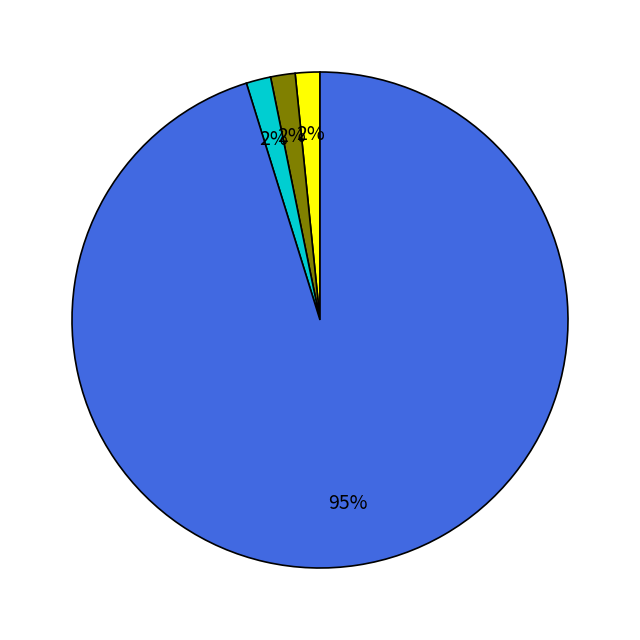

Does any single category account for the majority?

Yes